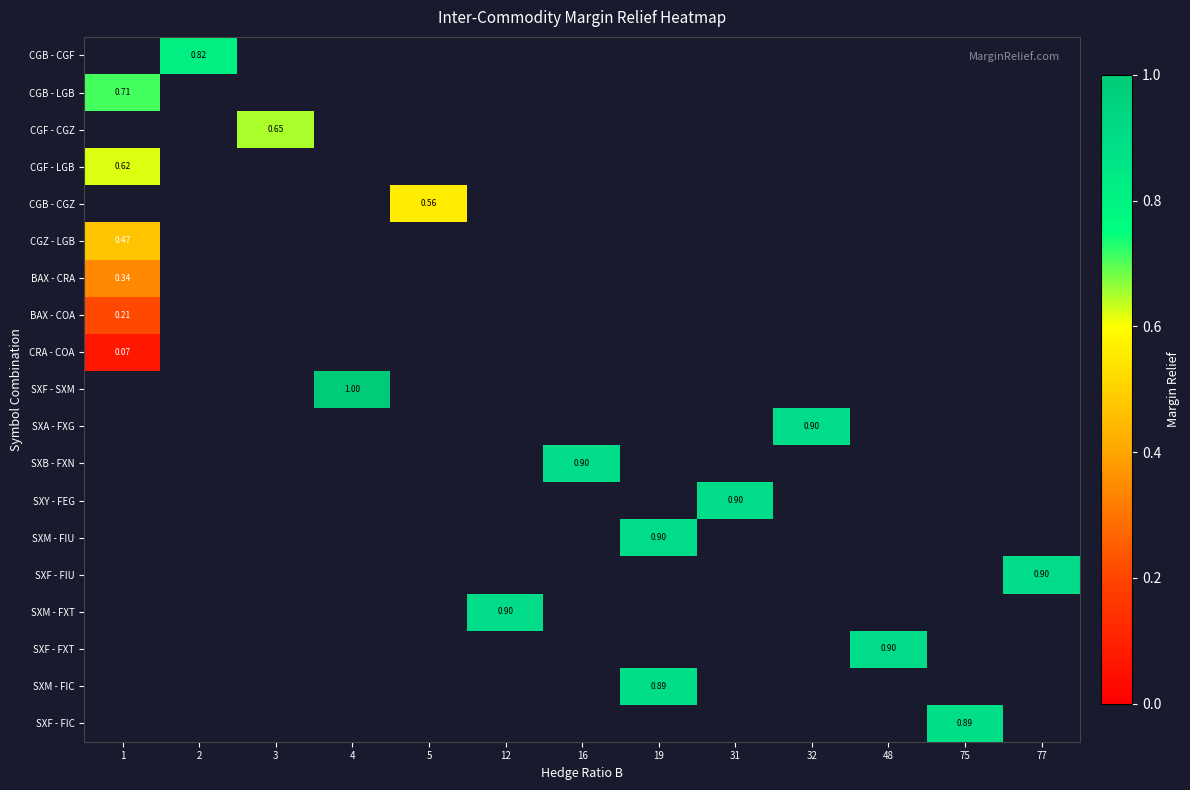

How many series are shown in this chart?

19